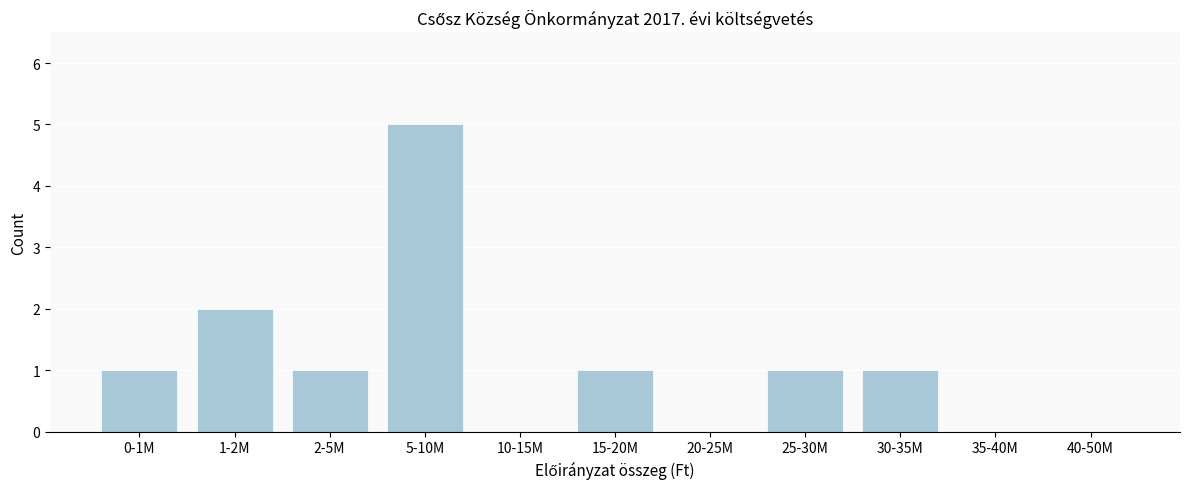

Reading left to right, list all the values displayed in this chart.

0-1M=1	1-2M=2	2-5M=1	5-10M=5	10-15M=0	15-20M=1	20-25M=0	25-30M=1	30-35M=1	35-40M=0	40-50M=0